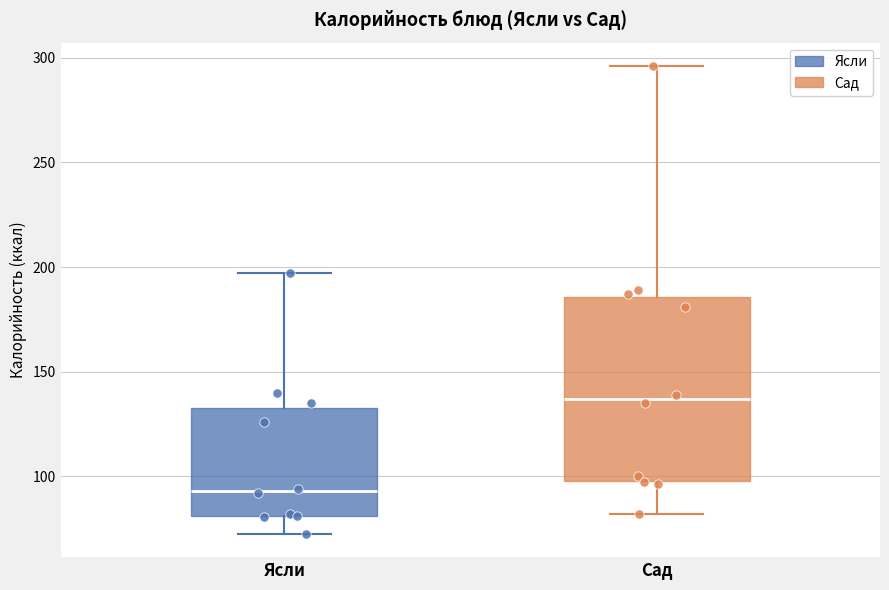

Where does the upper whisker of the box for Сад end on the y-axis? The values are not printed on the chart, so give them approximately, as read against the axis.

295